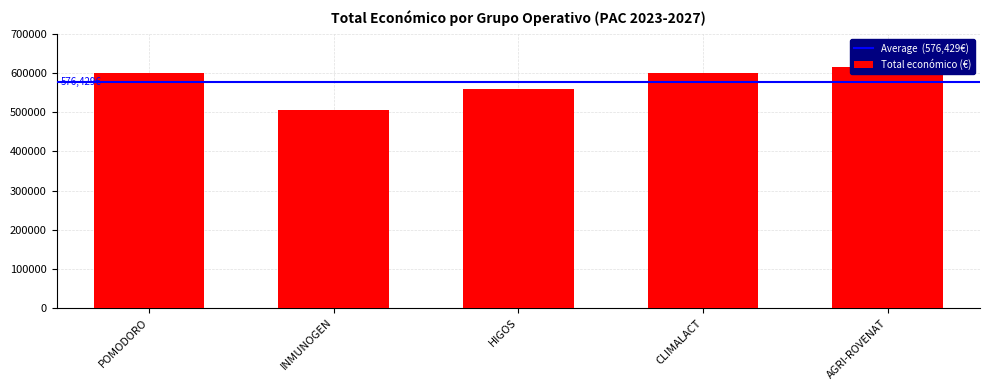

Reading left to right, list all the values displayed in this chart.

POMODORO=599540	INMUNOGEN=506703	HIGOS=560529	CLIMALACT=600000	AGRI-ROVENAT=615375